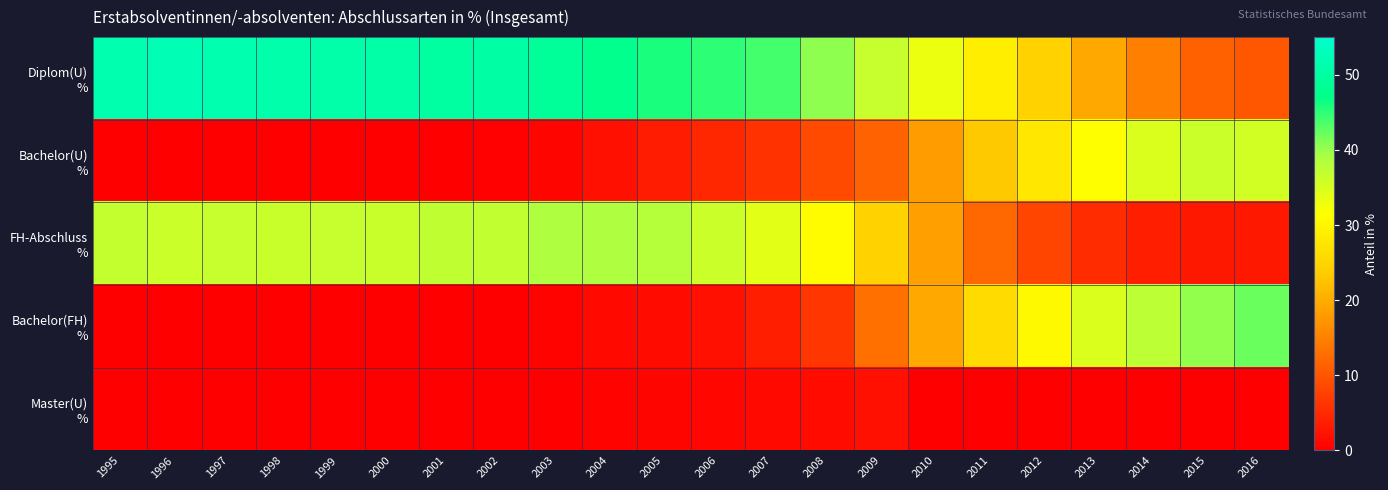

List the series in order of their peak value, highest first.

Diplom(U) %, Bachelor(FH) %, FH-Abschluss %, Bachelor(U) %, Master(U) %